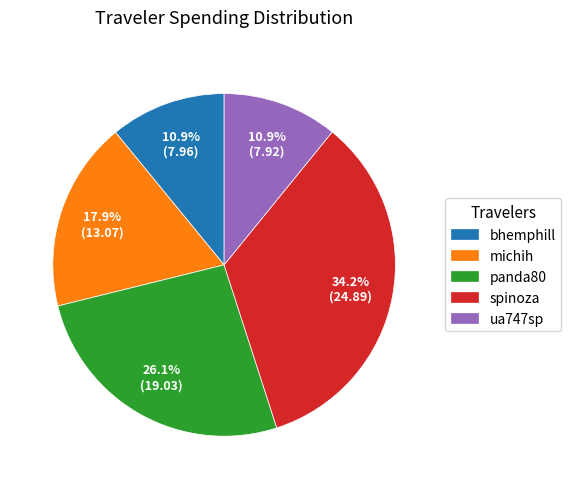

What portion of the pie excludes panda80?

73.9%